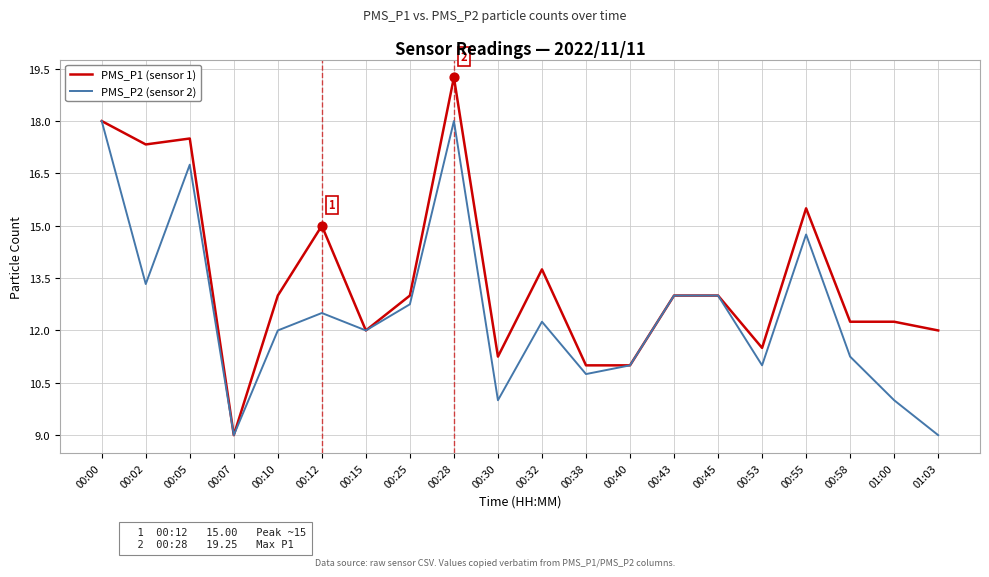

Which series has the largest range (max minus min)?

PMS_P1 (sensor 1)